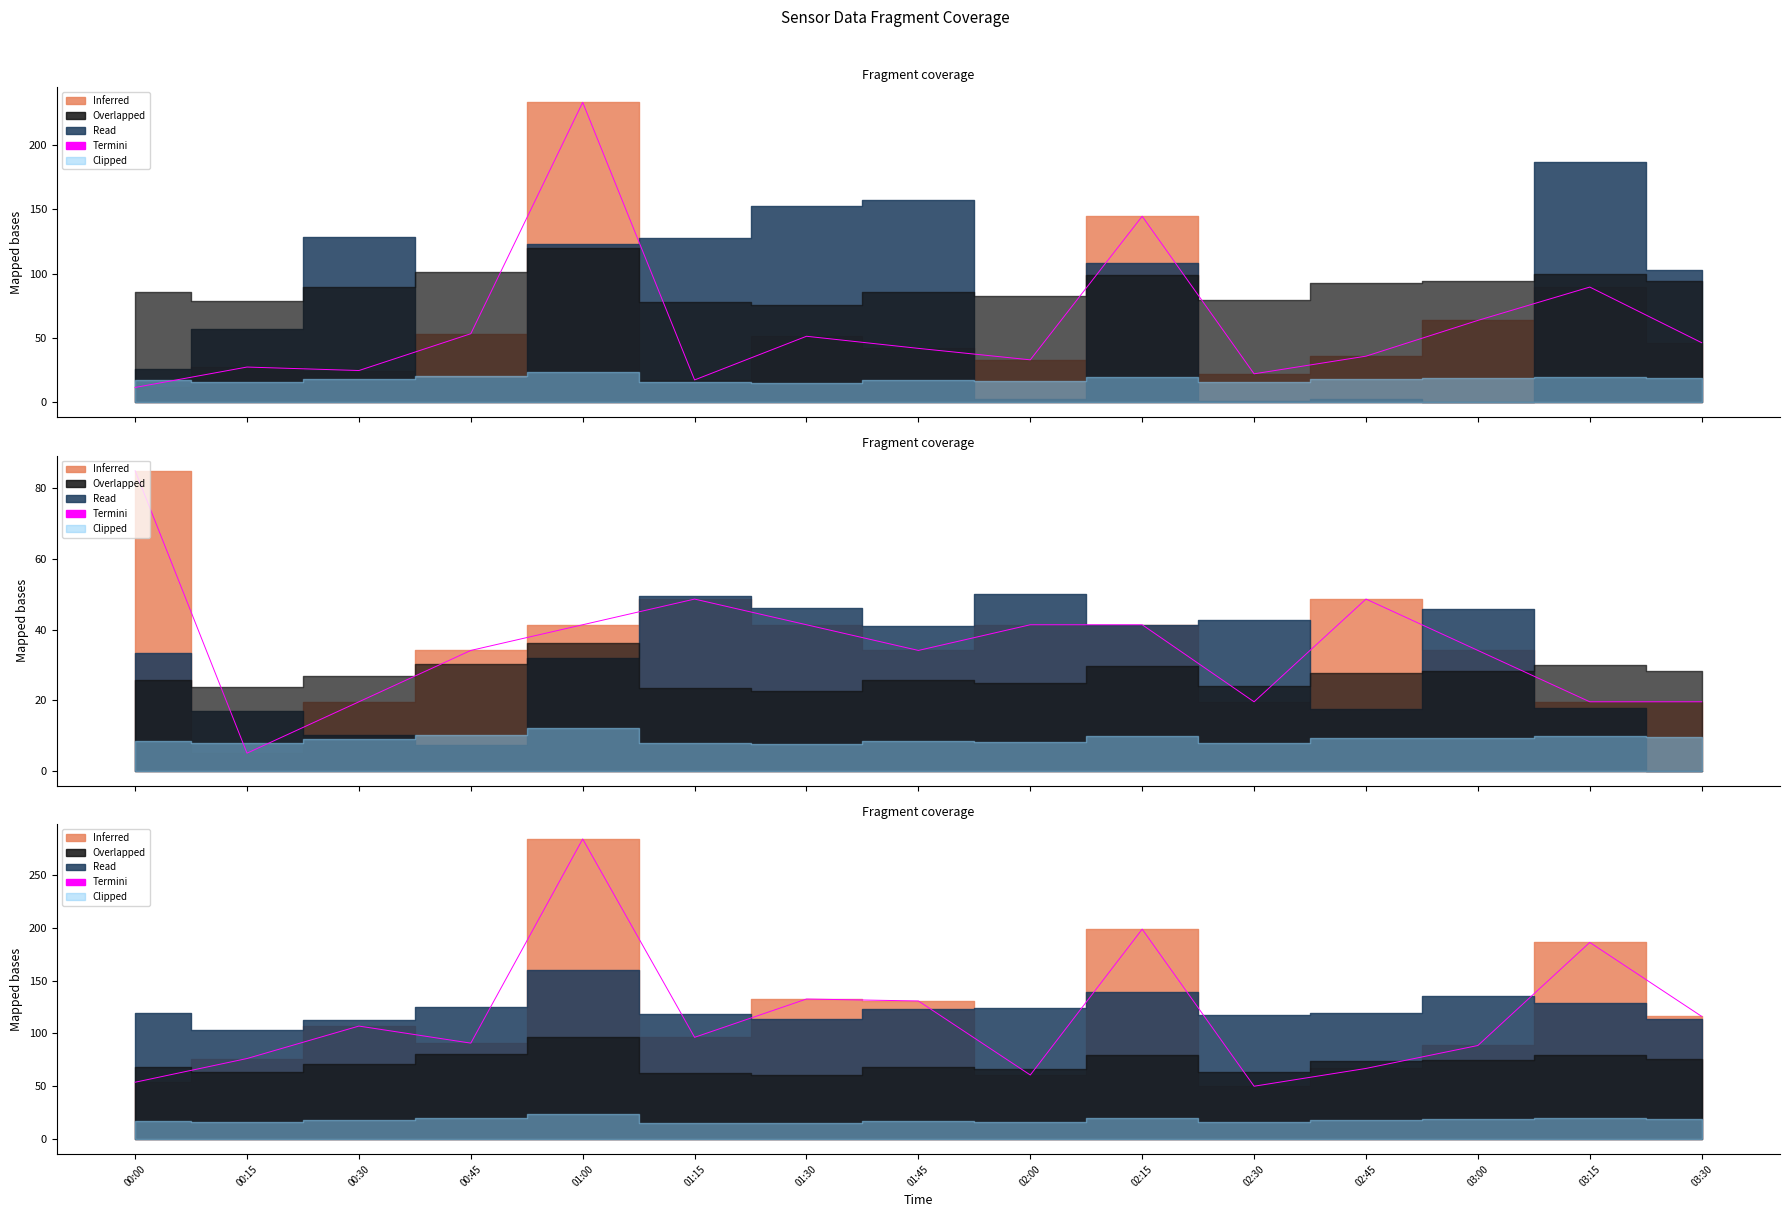

What is the value of the 9th point from the left?

60.7